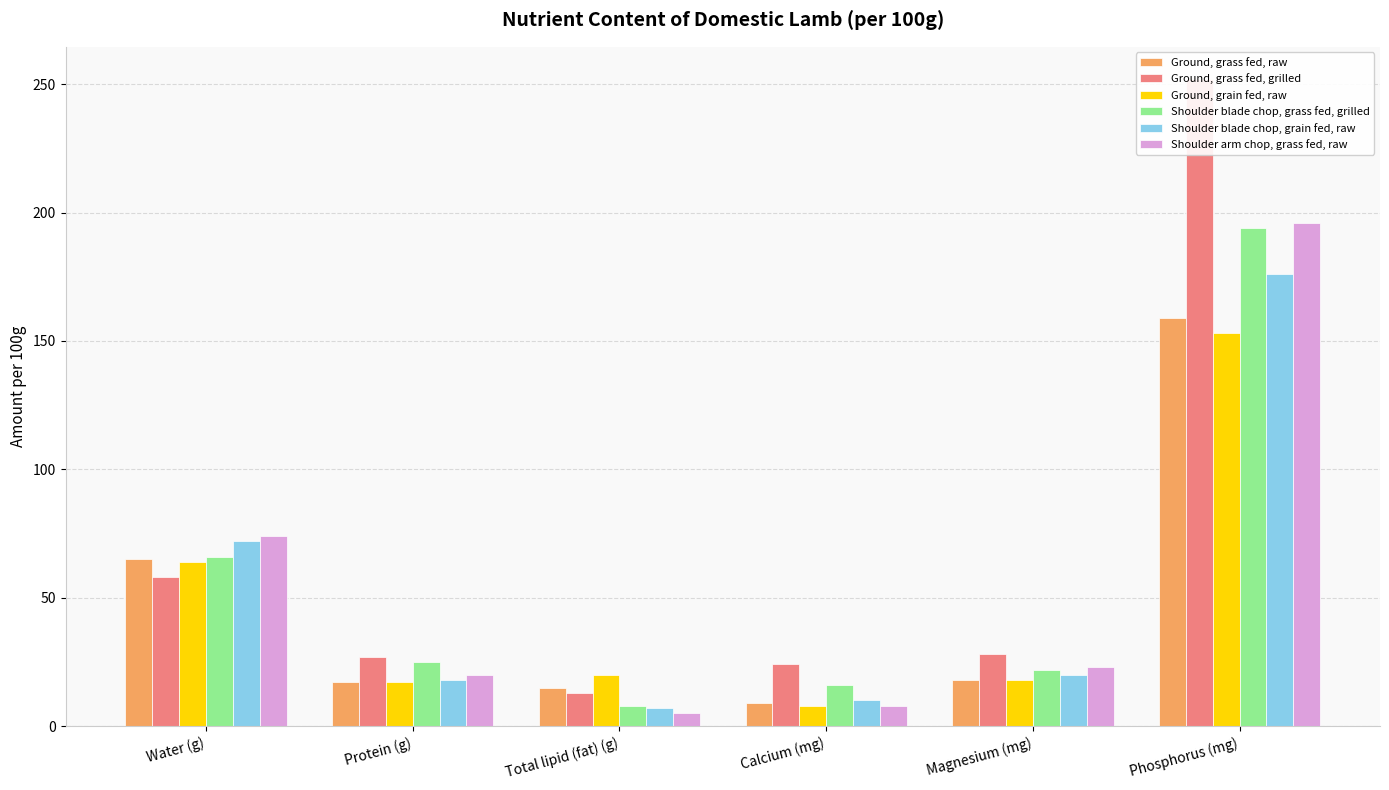

At which label does Shoulder blade chop, grass fed, grilled first exceed 25?

Water (g)